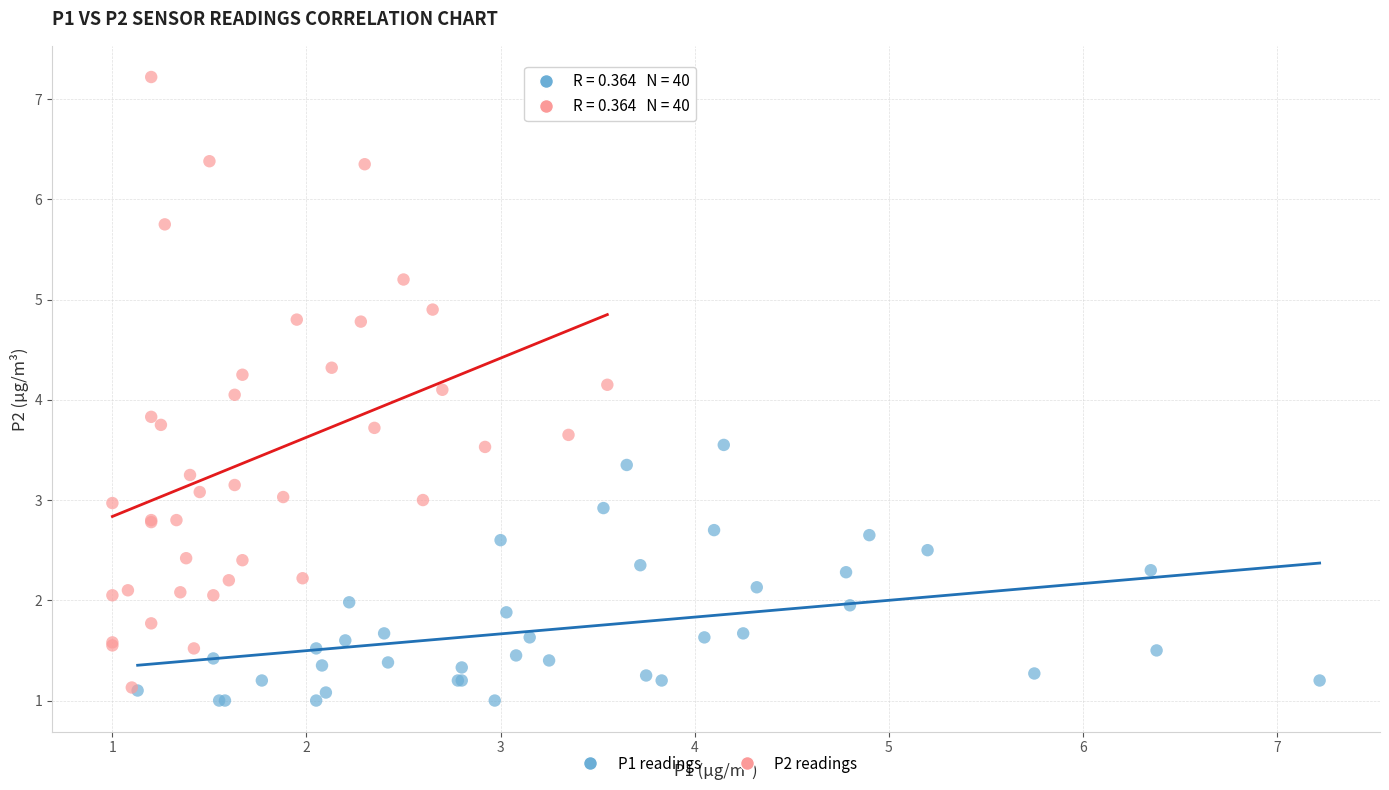

Which series contains the lowest Y value?

P1 readings